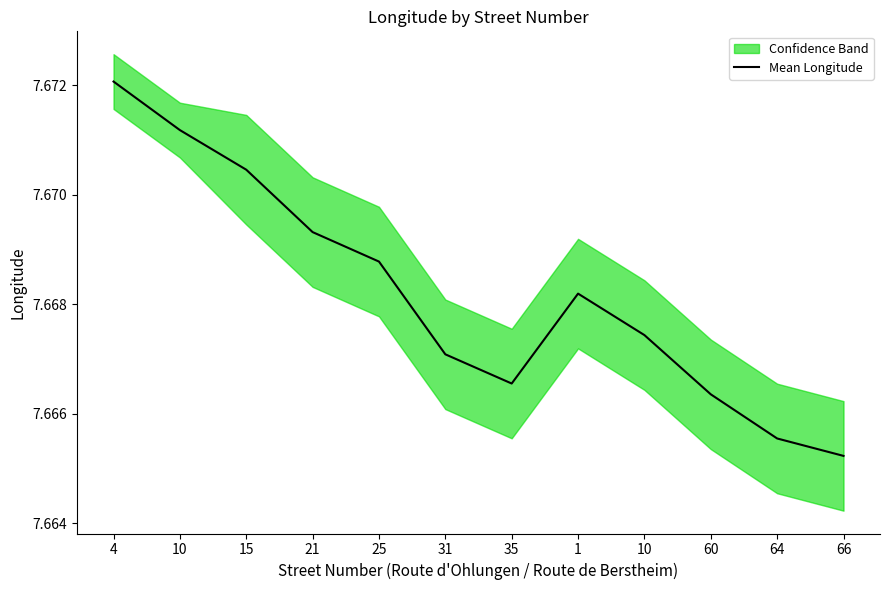

Is this an area chart (filled region under the line)?

No